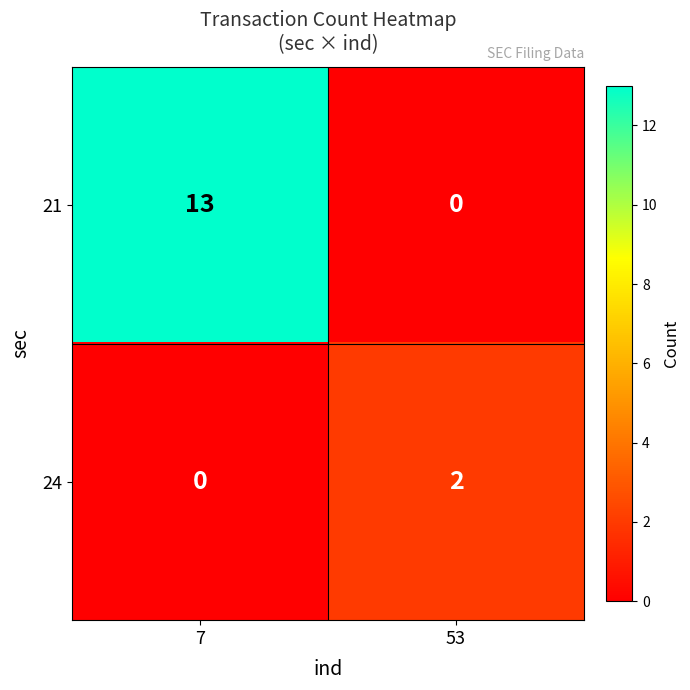

List the series in order of their overall mean, highest first.

21, 24